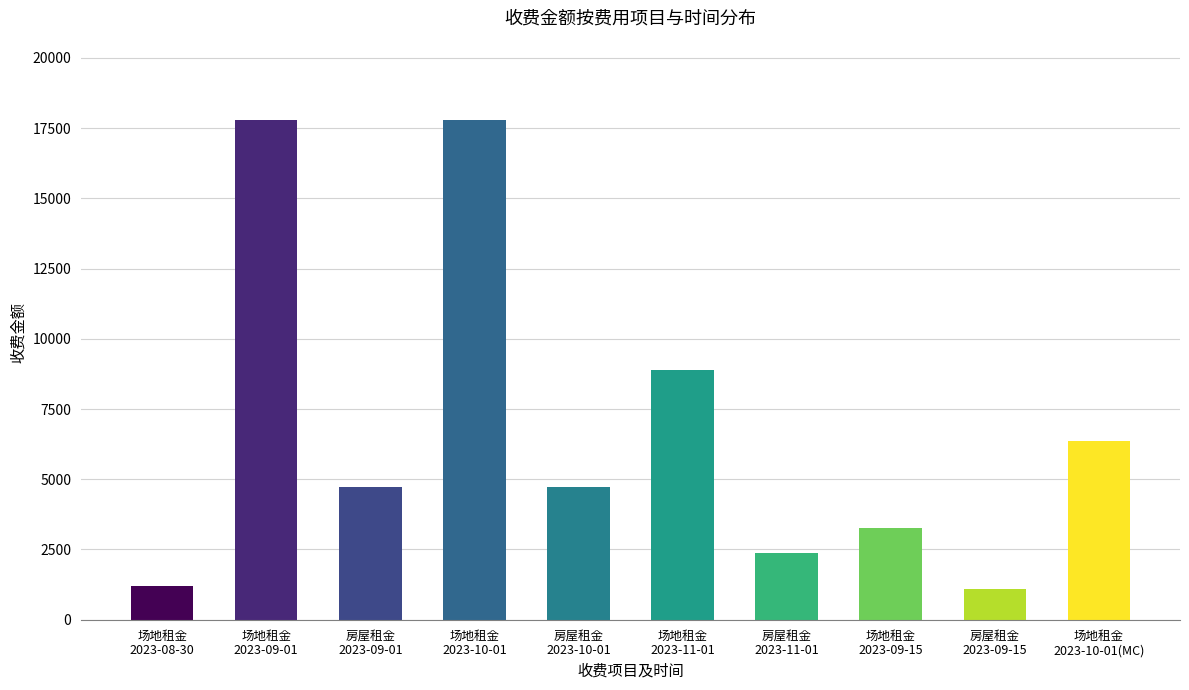

What is the difference between the maximum and minimum values?

16693.8